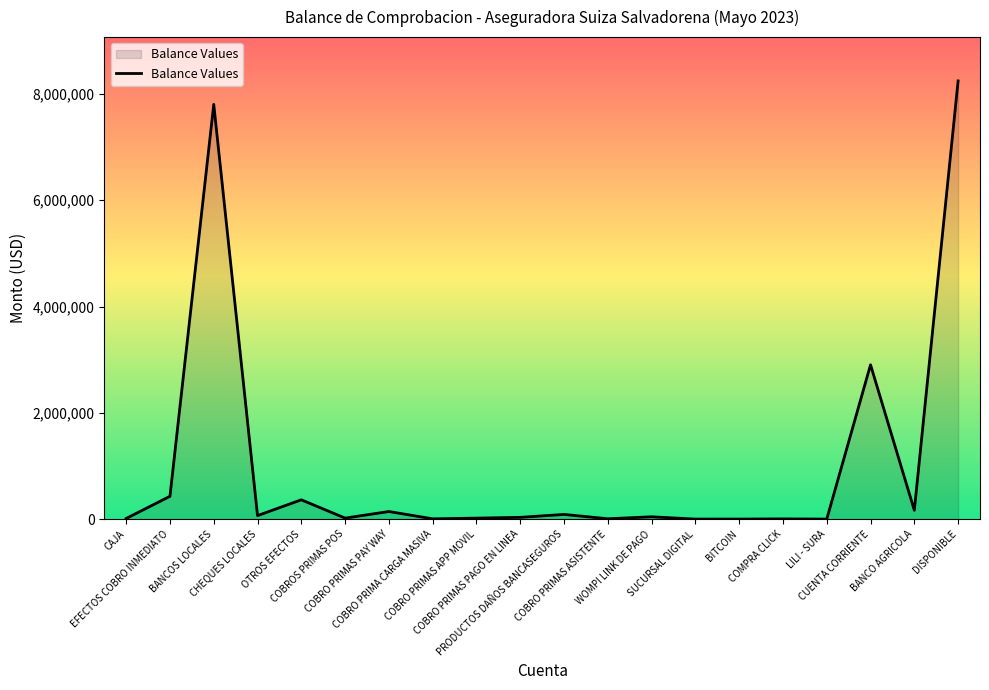

What is the difference between the maximum and minimum values?

8245551.5